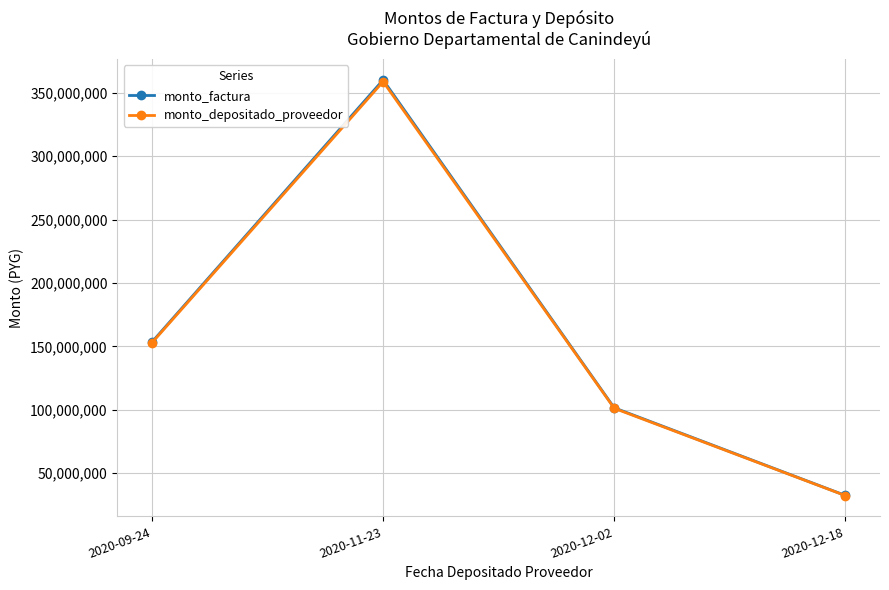

Is the value of monto_factura at 2020-09-24 greater than the value of monto_depositado_proveedor at 2020-12-02?

Yes